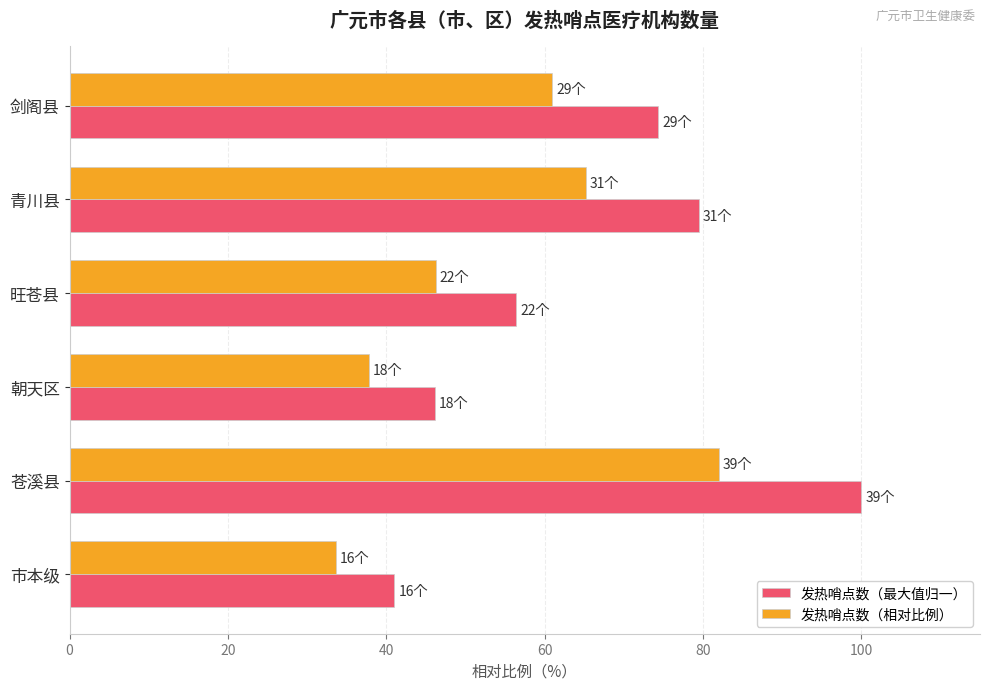

Which series has the largest total across all categories?

发热哨点数（最大值归一）